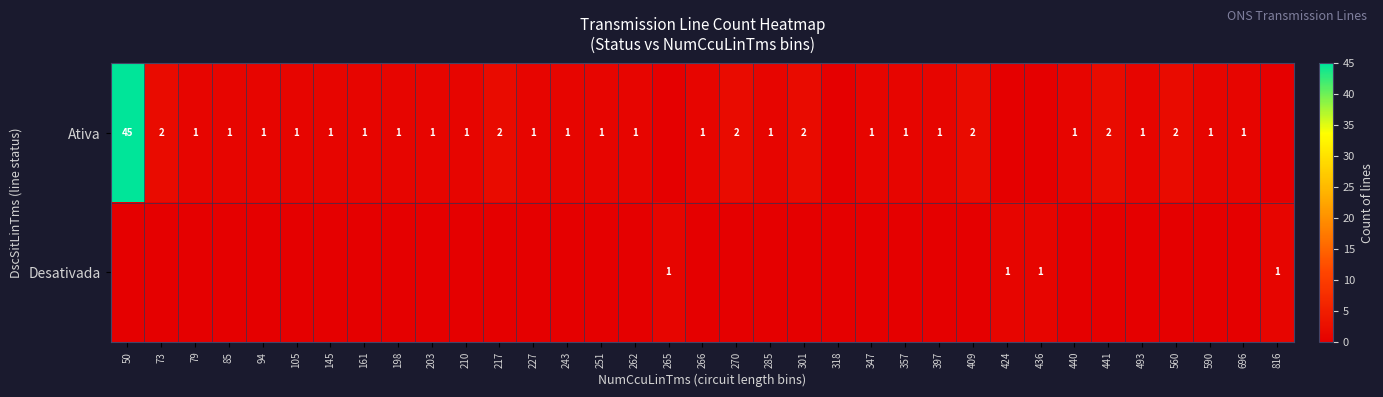

The value of Ativa at 270 is 2. True or false?

True